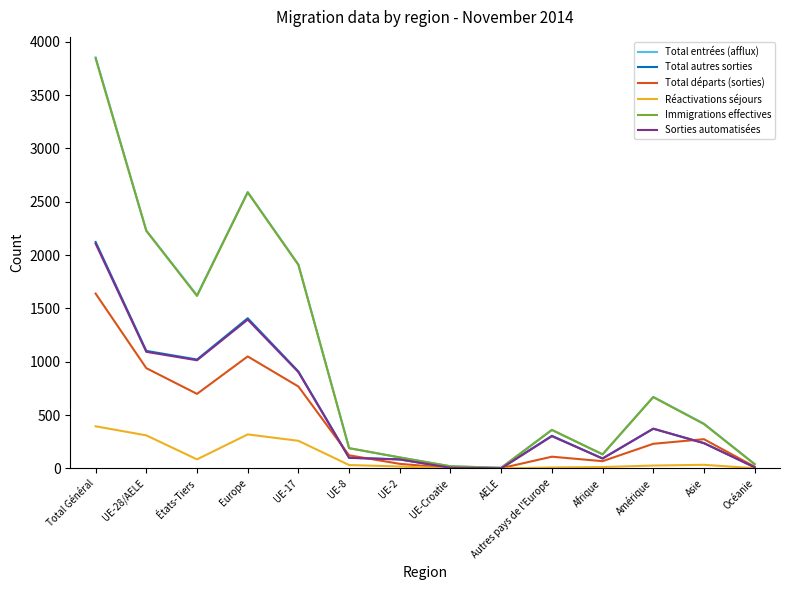

Is this an area chart (filled region under the line)?

No